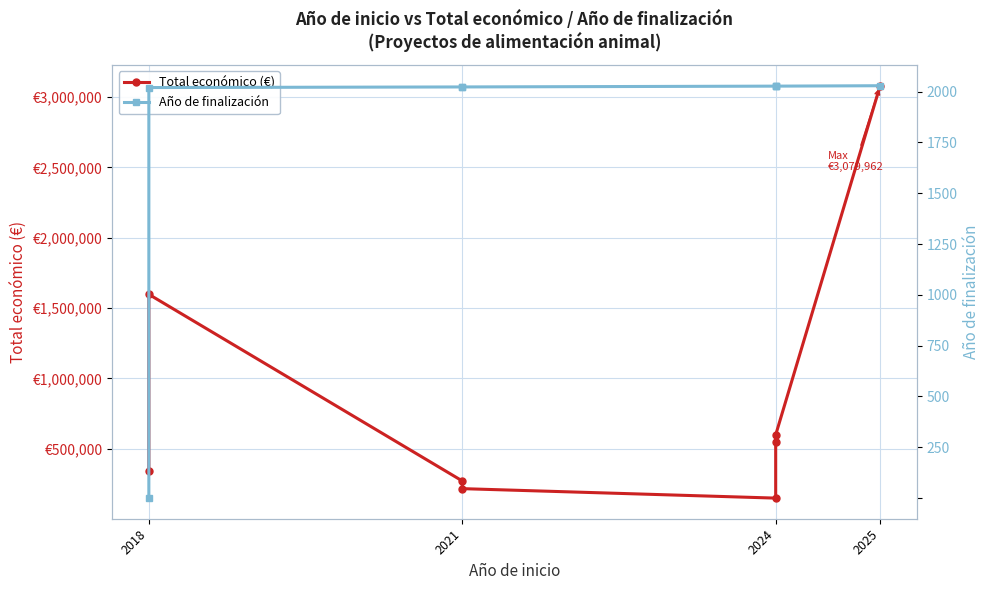

Which series has the largest range (max minus min)?

Total económico (€)